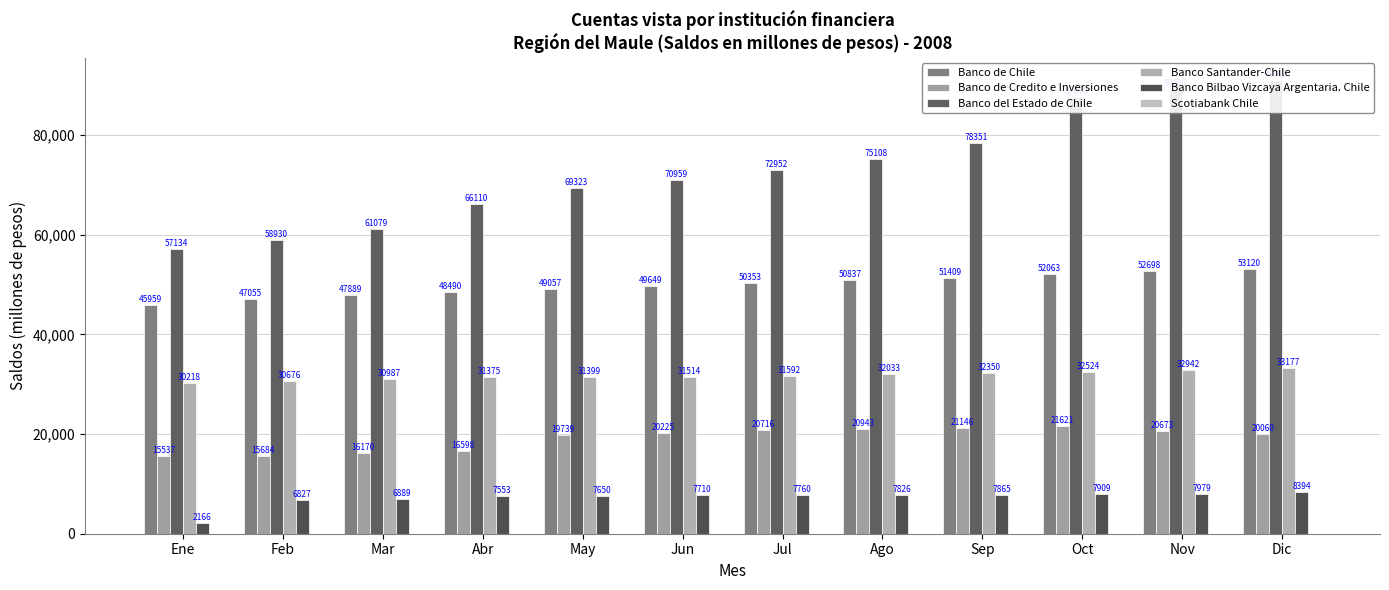

What is the label of the 6th bar from the left?

Jun